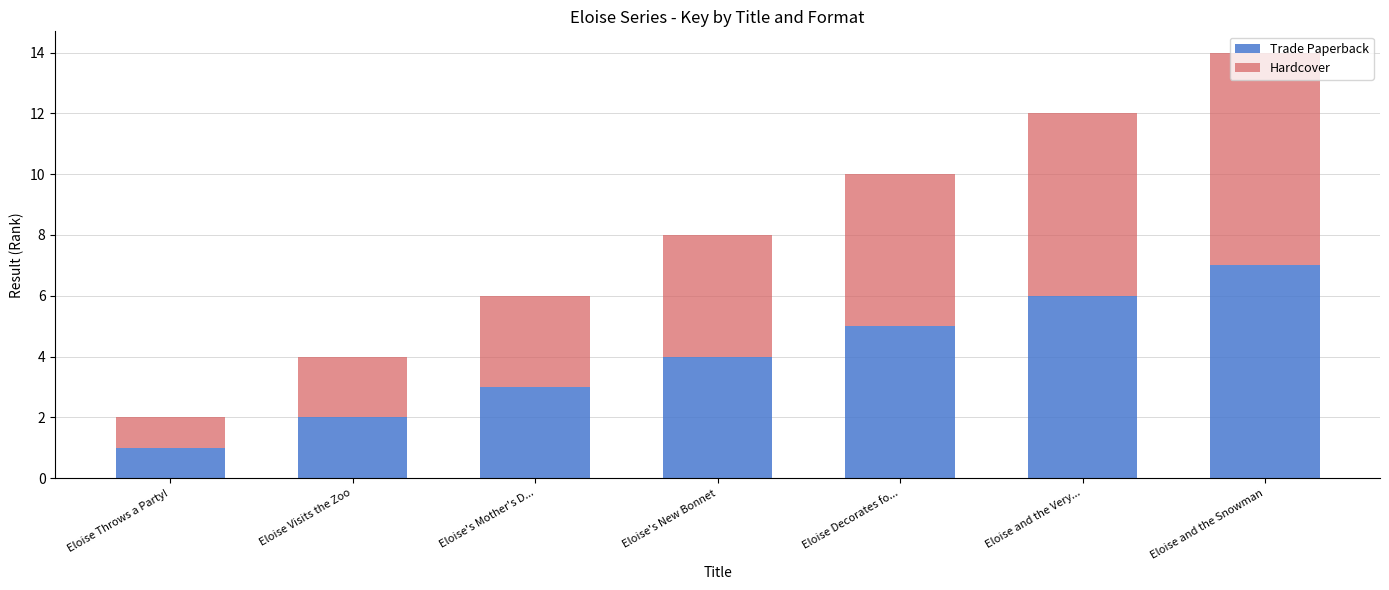

How many Trade Paperback values are between 2 and 6?

5